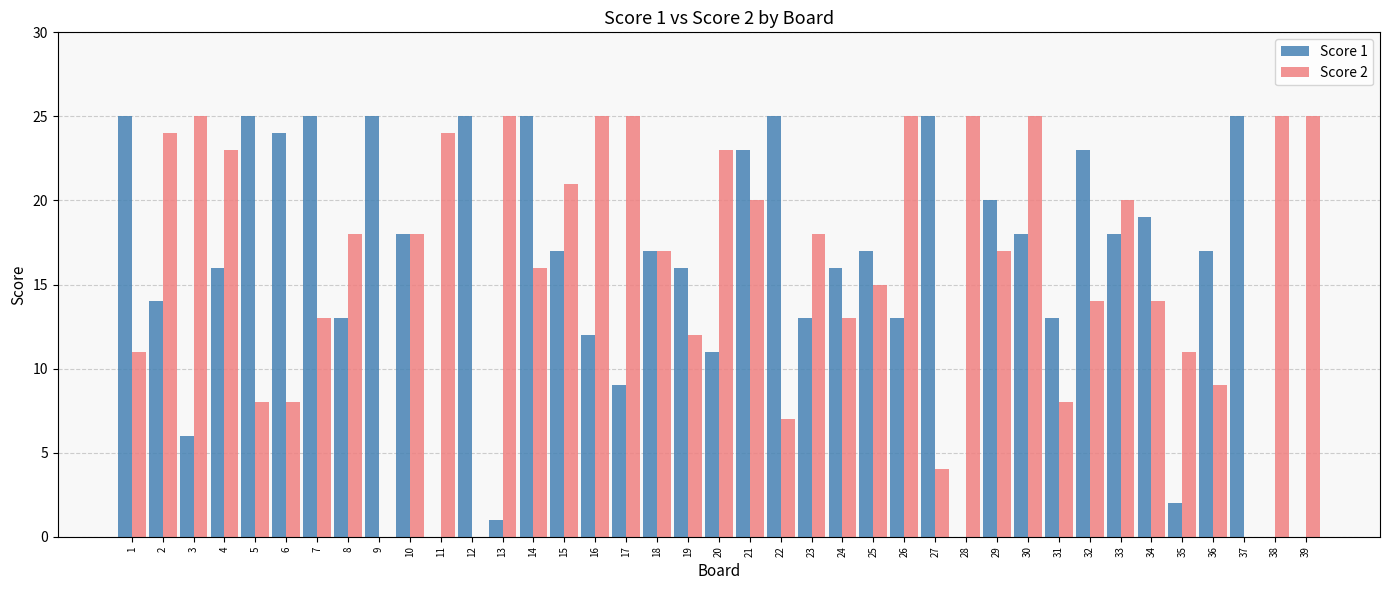

Is it true that Score 1 equals 44 at 12?

False